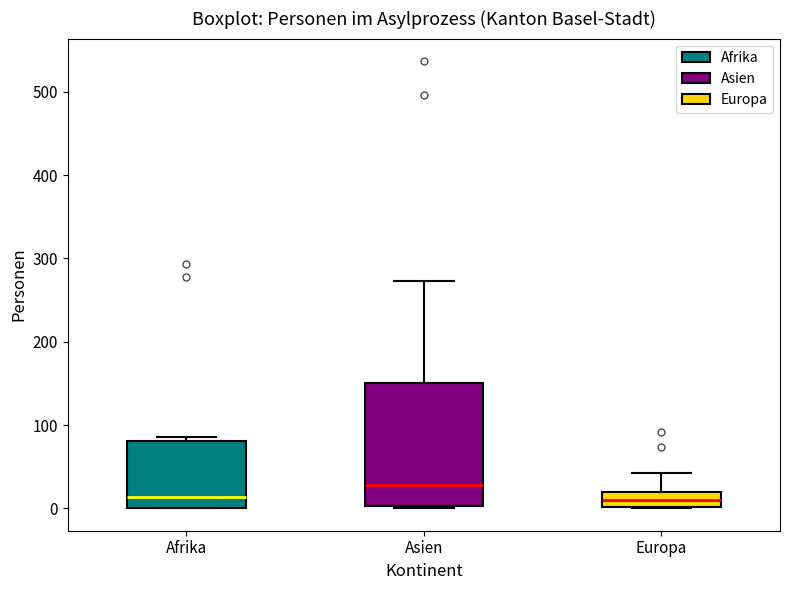

Reading left to right, read every box against the y-axis: the position of its median line, the range the box covers, and the ends of its whiskers. The values are not printed on the chart, so give them approximately, as read against the axis.

Afrika: median 10, box 0 to 80, whiskers 0 to 90
Asien: median 30, box 0 to 150, whiskers 0 to 270
Europa: median 10, box 0 to 20, whiskers 0 to 40